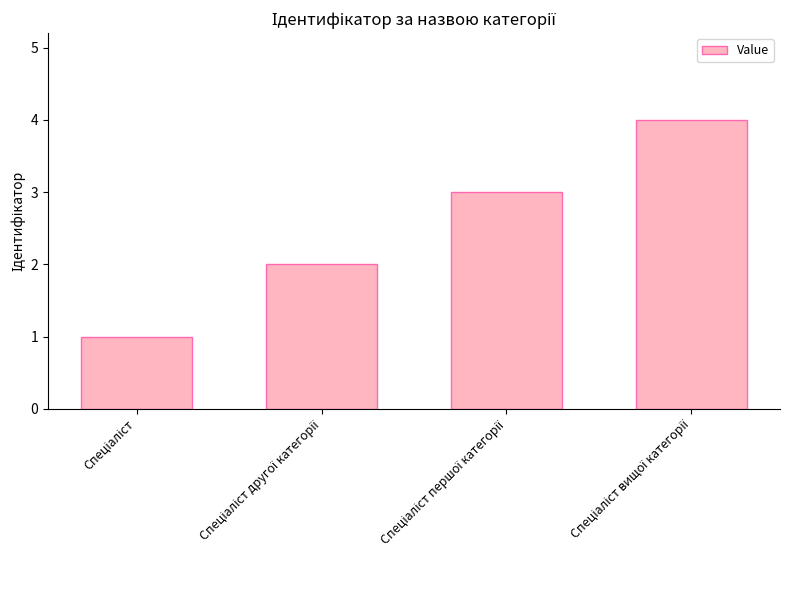

What is the sum of all values?

10